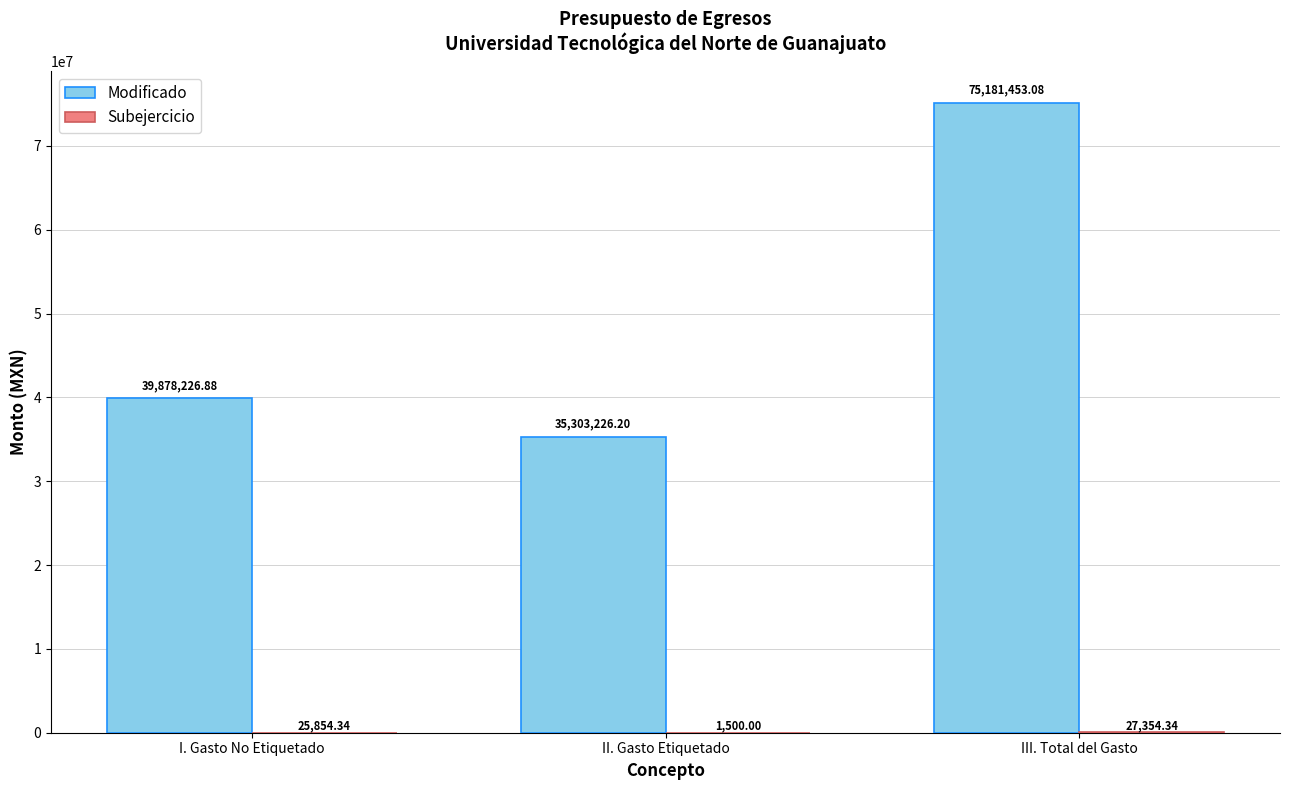

What is the sum of all Modificado values?

150362906.2